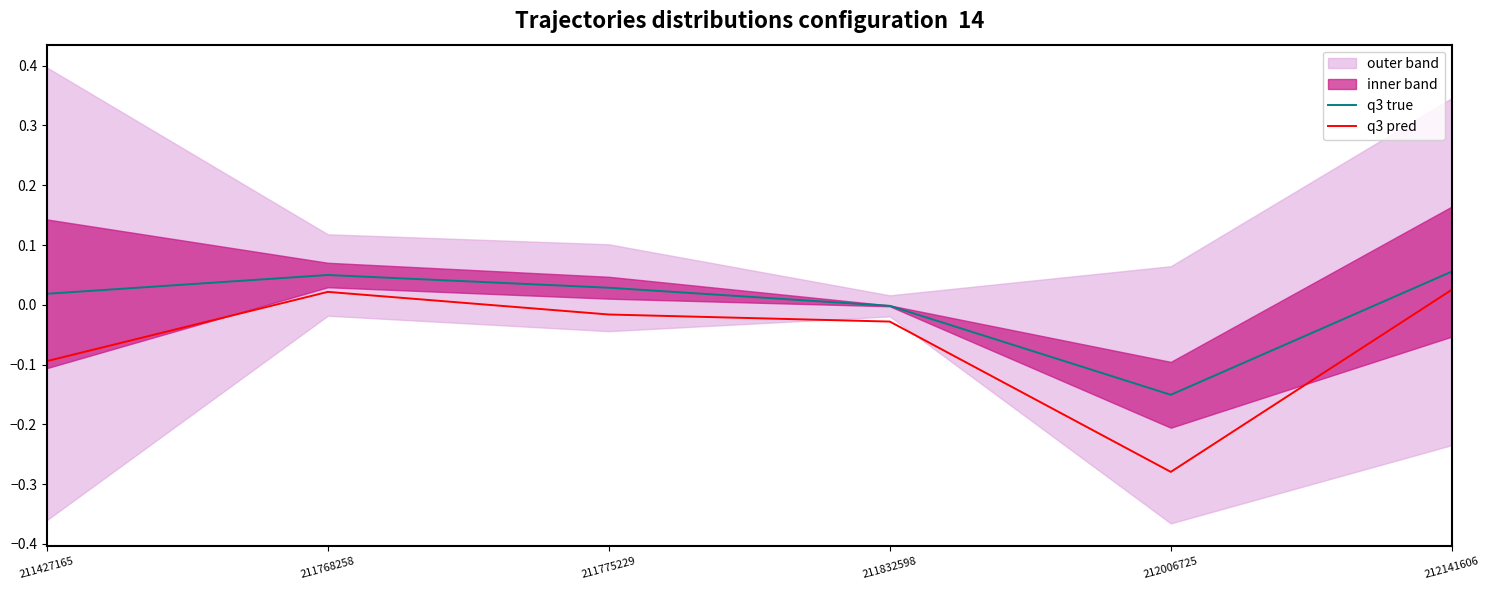

True or false: q3 pred has more than 2 points higher than both neighbors.

False